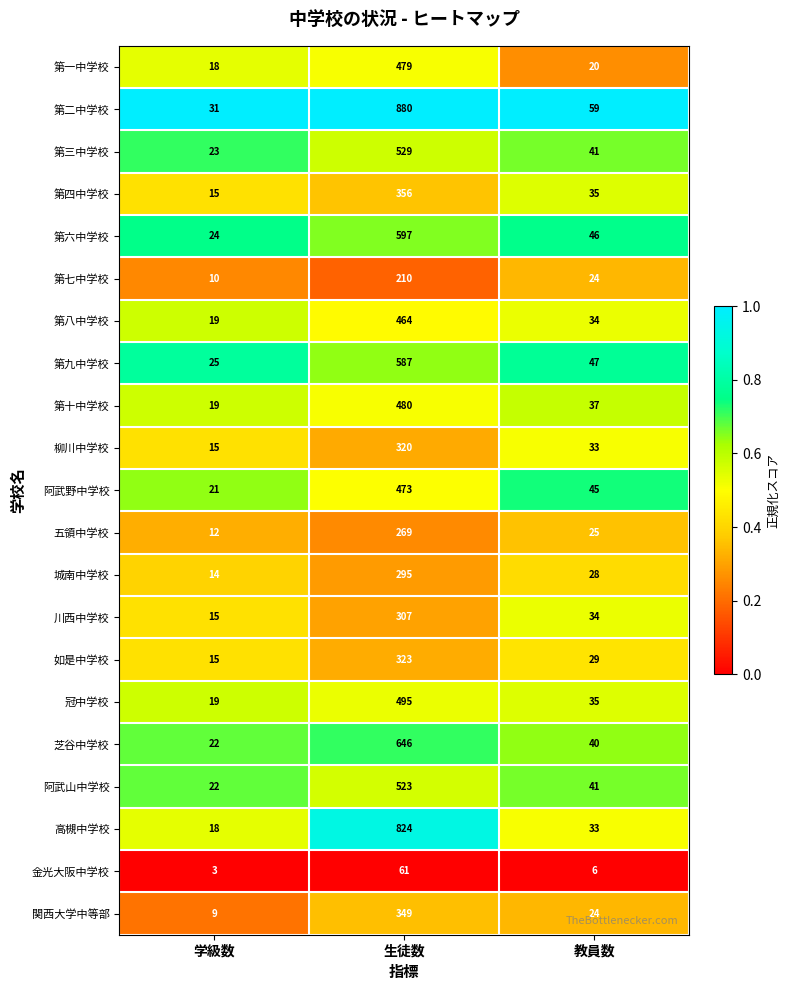

At which label does 第六中学校 first exceed 46?

生徒数